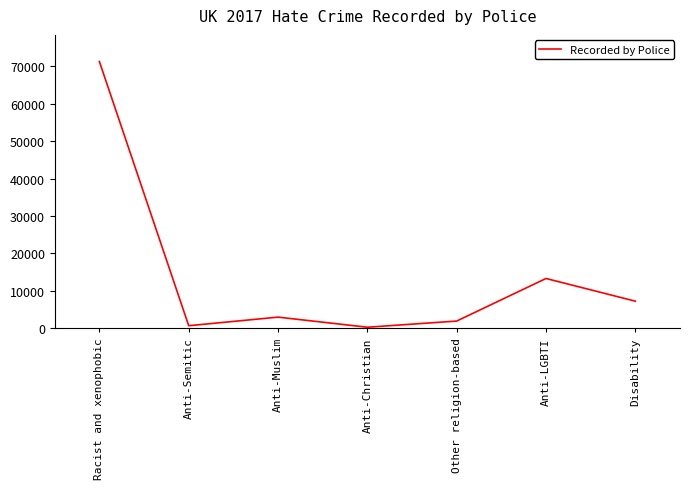

How many series are shown in this chart?

1